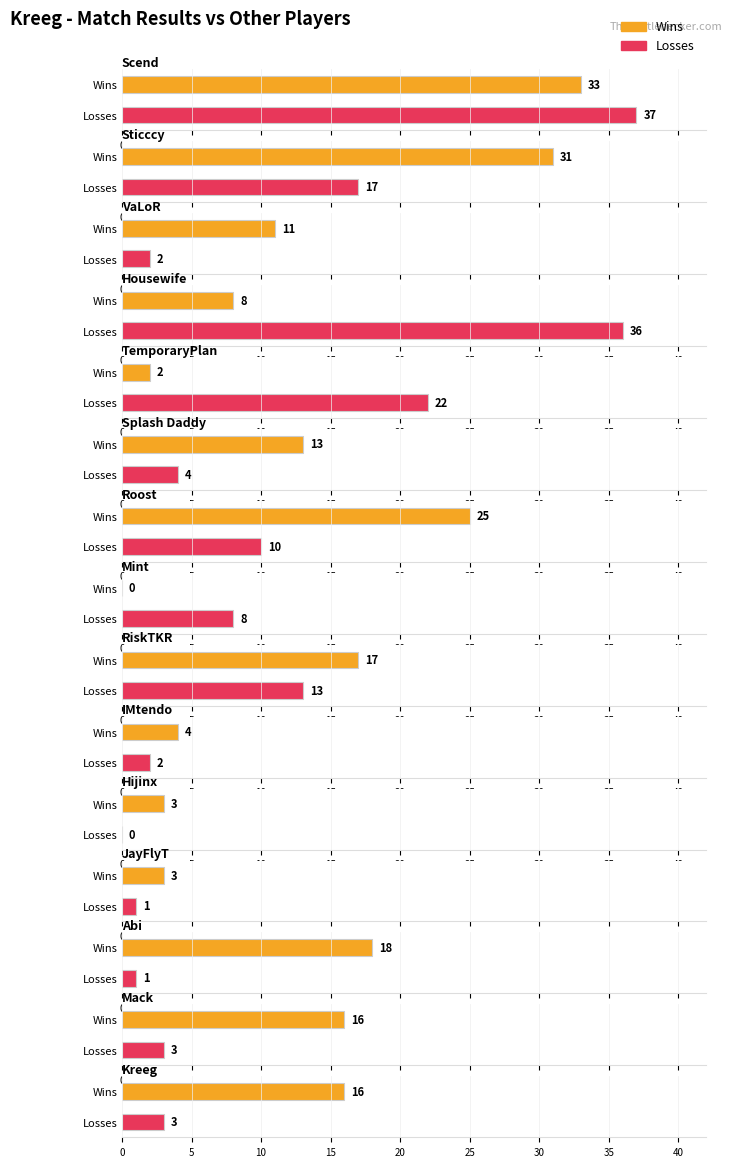

True or false: Wins has a value of 3 at JayFlyT.

True